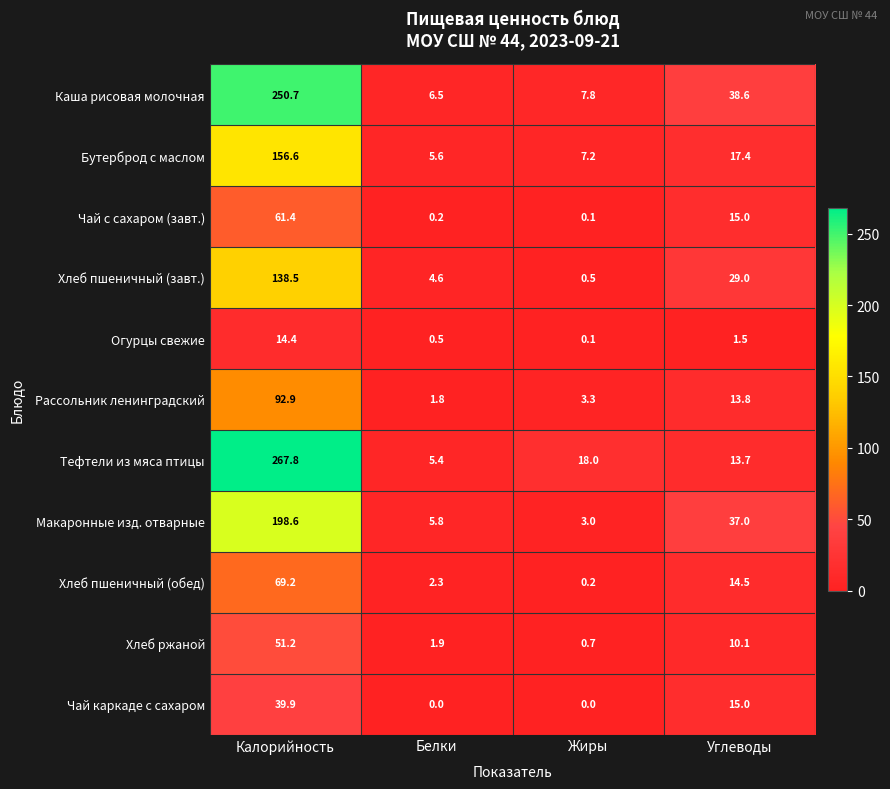

At how many categories does at least one series exceed 3?

4